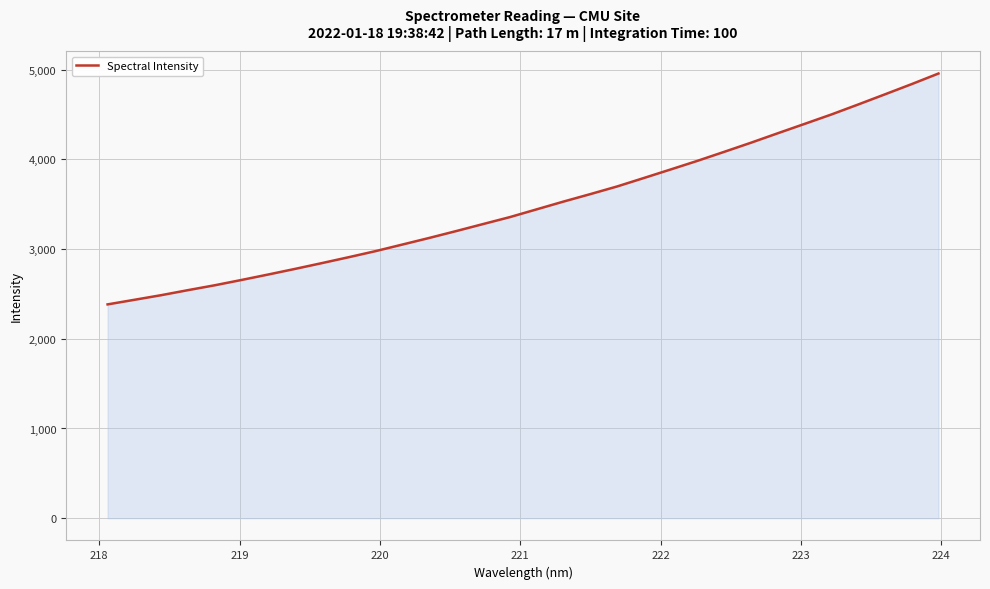

What is the minimum value shown in the chart?

2383.0